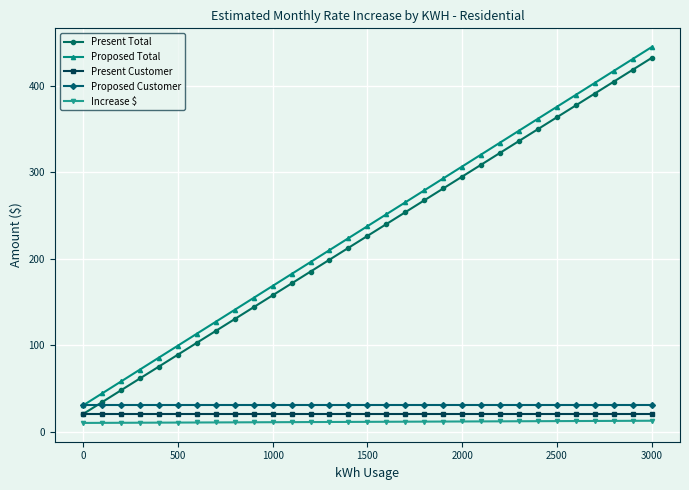

Count the number of data series in this chart.

5